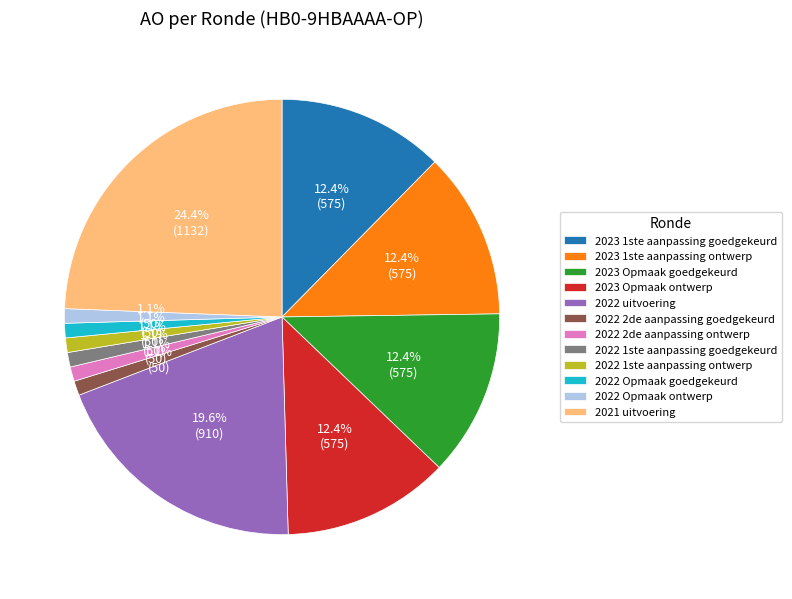

The 2023 Opmaak goedgekeurd slice represents 12% of the pie. True or false?

True